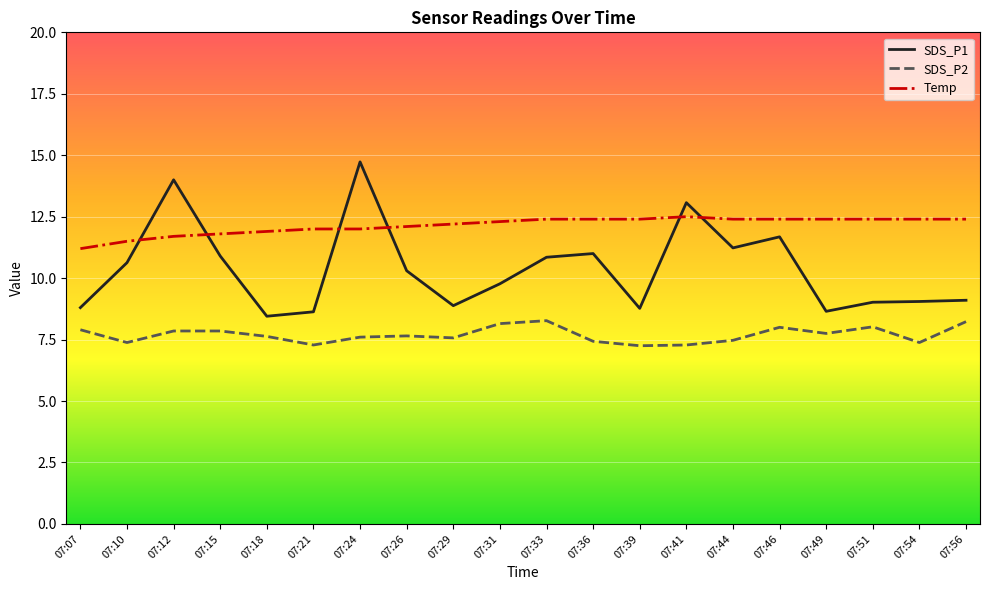

True or false: SDS_P1 has more than 0 interior local peaks.

True